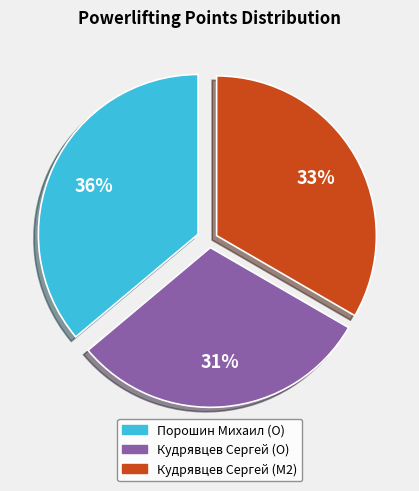

Approximately how many times larger is the value at Кудрявцев Сергей (M2) compared to Порошин Михаил (O)?

0.9